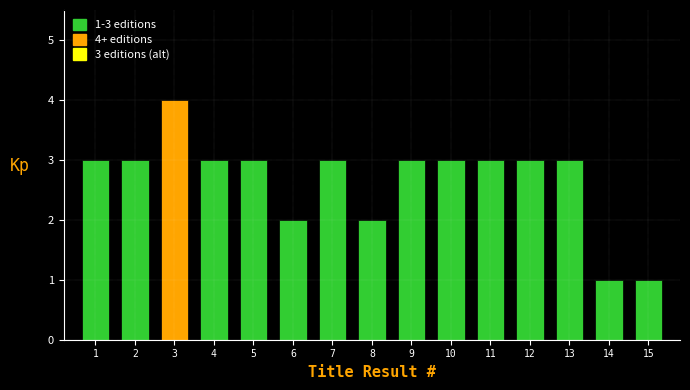

Reading left to right, what are all the values shown in this chart?

3	3	4	3	3	2	3	2	3	3	3	3	3	1	1